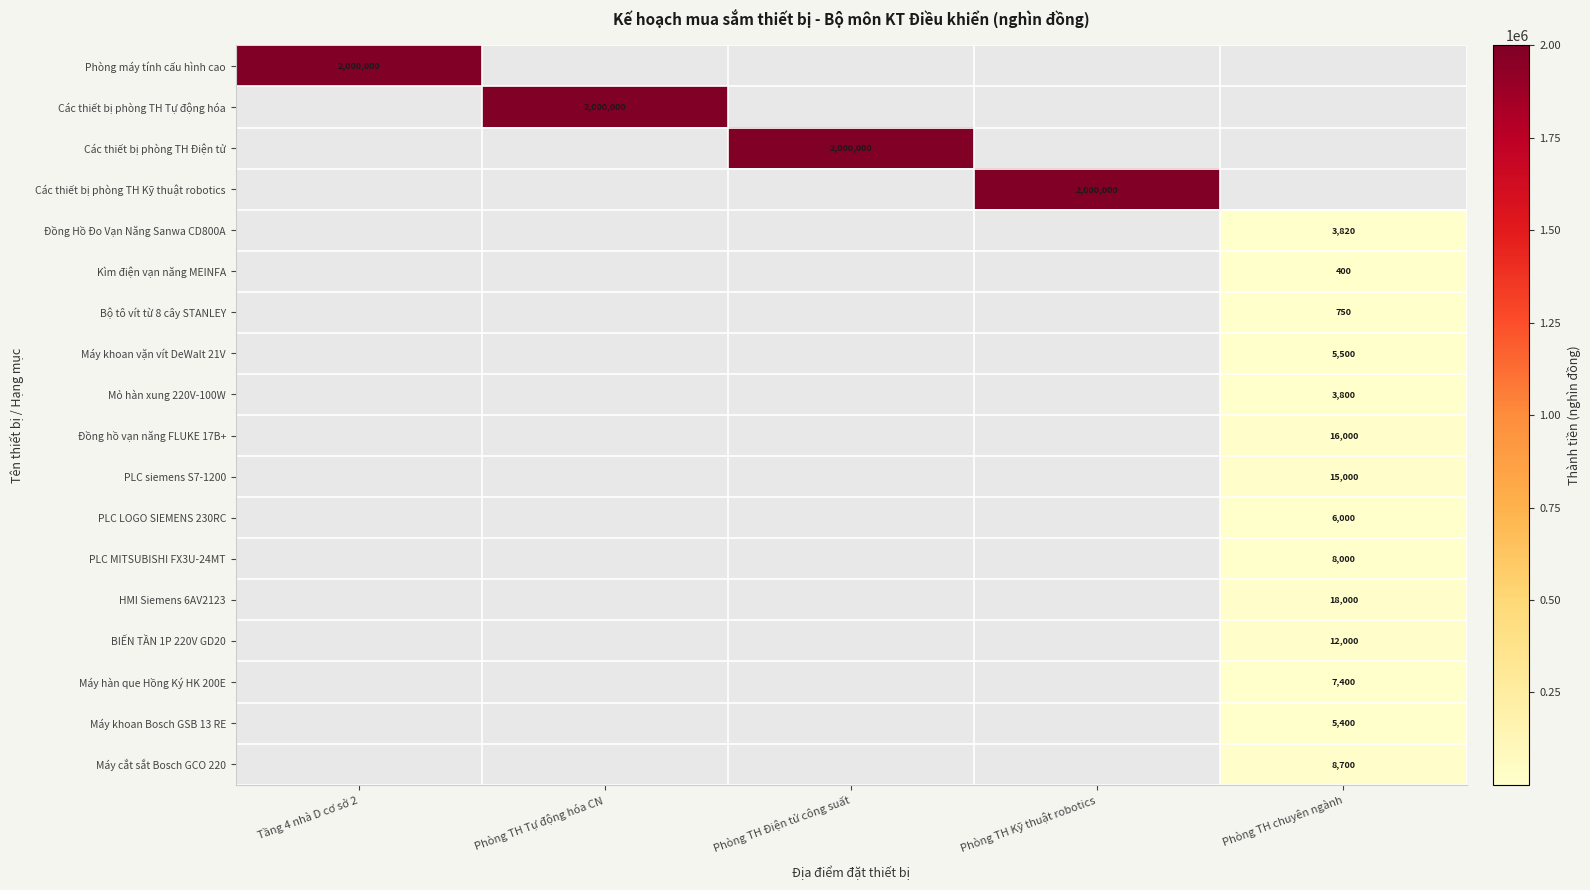

What is the minimum value shown in the chart?

400.0